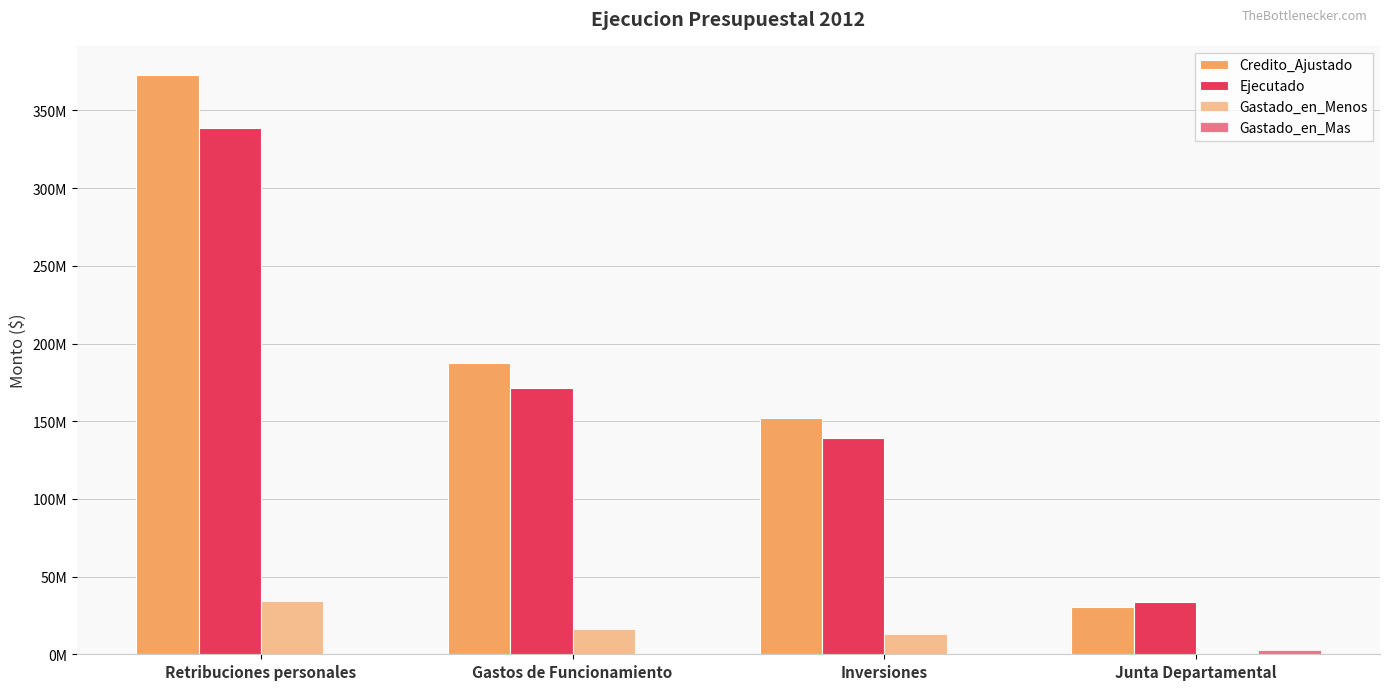

Rank the series by their maximum value, from highest to lowest.

Credito_Ajustado, Ejecutado, Gastado_en_Menos, Gastado_en_Mas